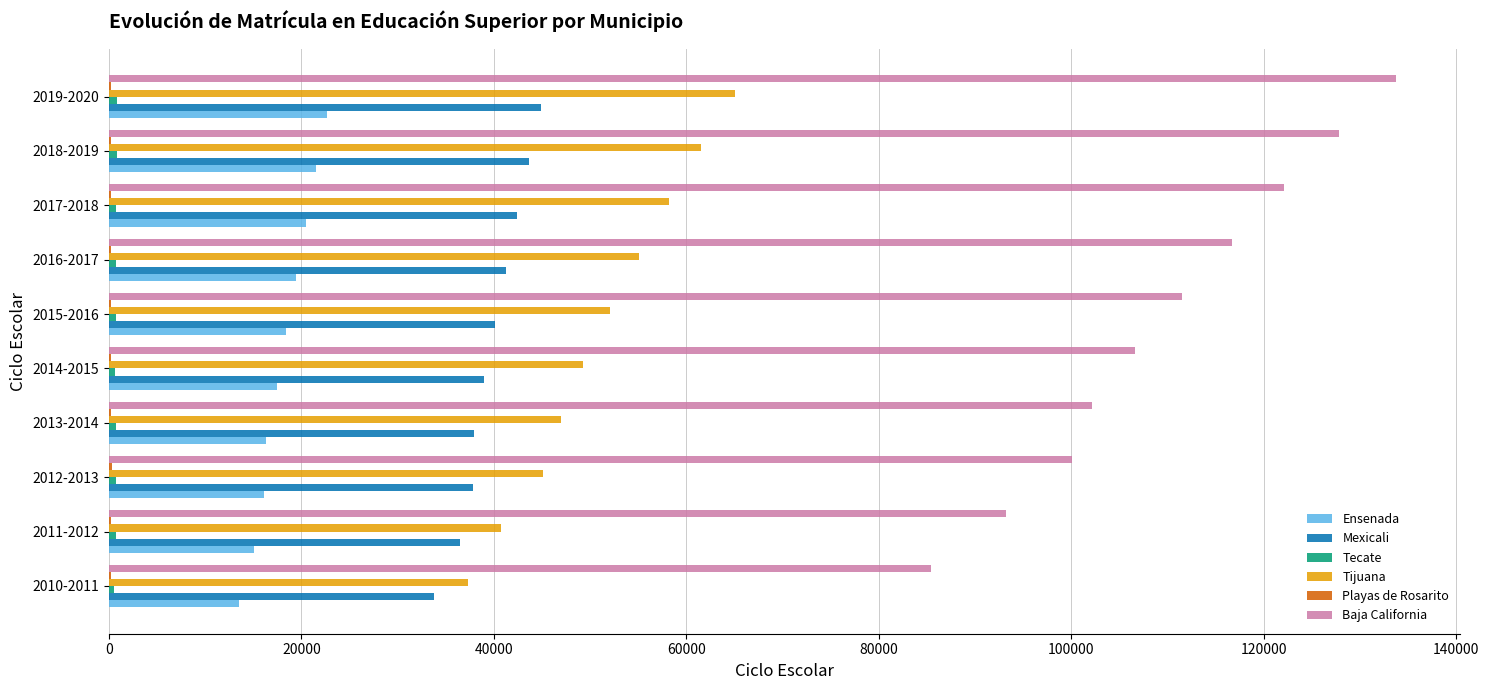

What is the highest value of the Mexicali series?

44917.4